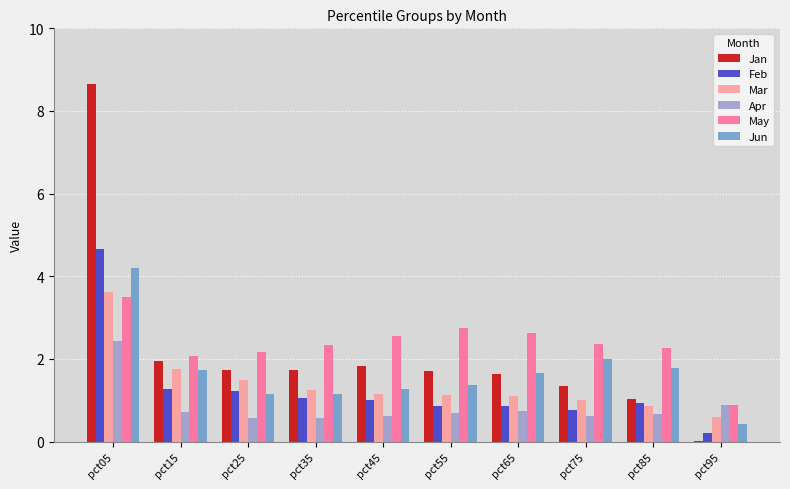

At which label does Jun reach its peak?

pct05